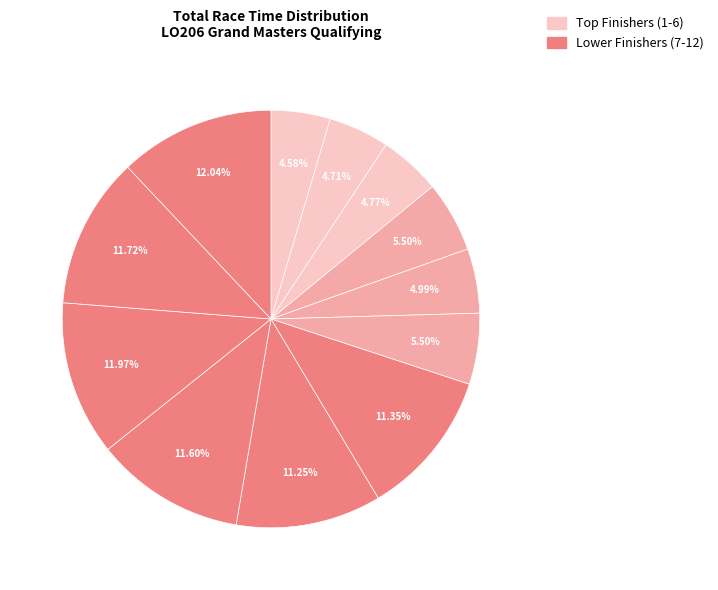

Count the number of slices in the pie.

12